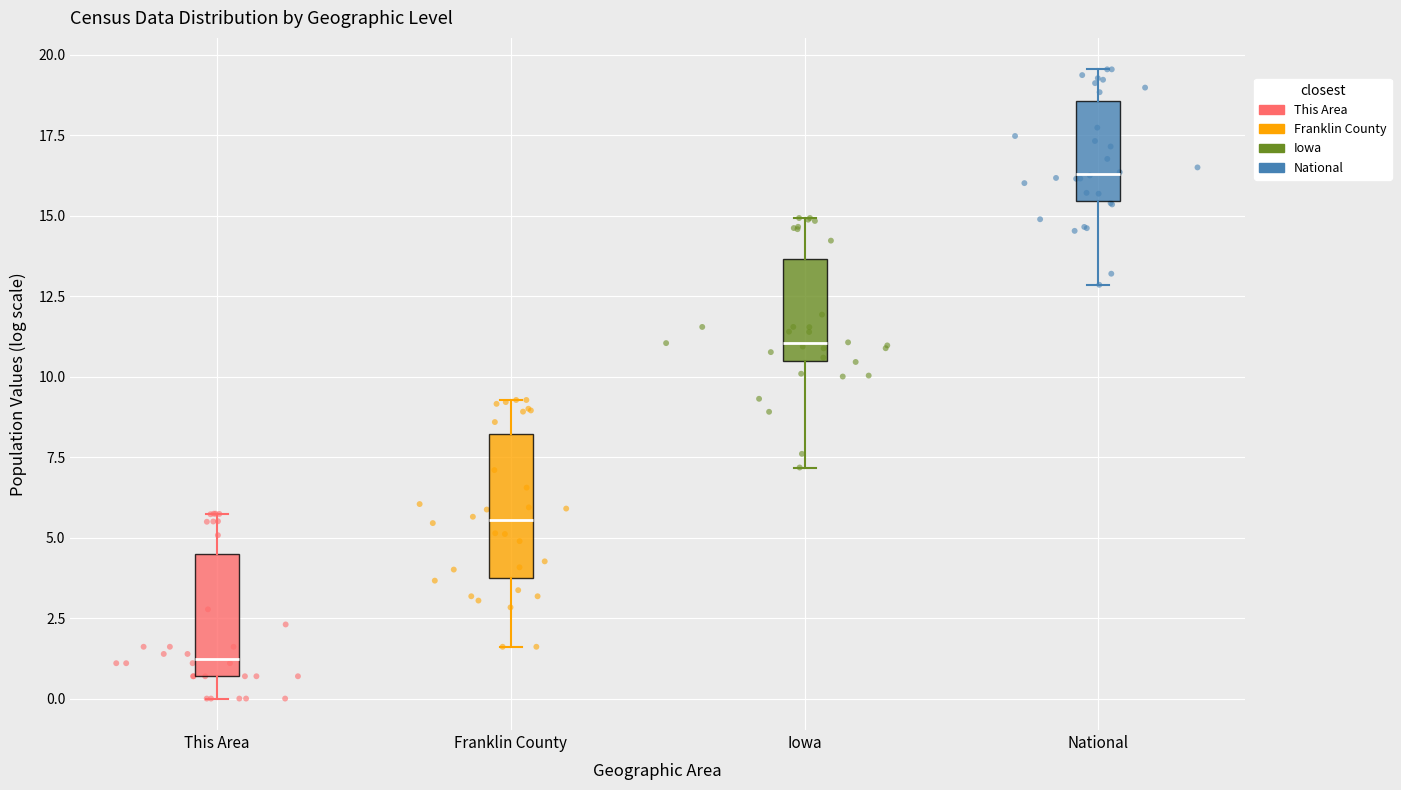

Where is the lower edge of the box for Franklin County on the y-axis? The values are not printed on the chart, so give them approximately, as read against the axis.

3.5